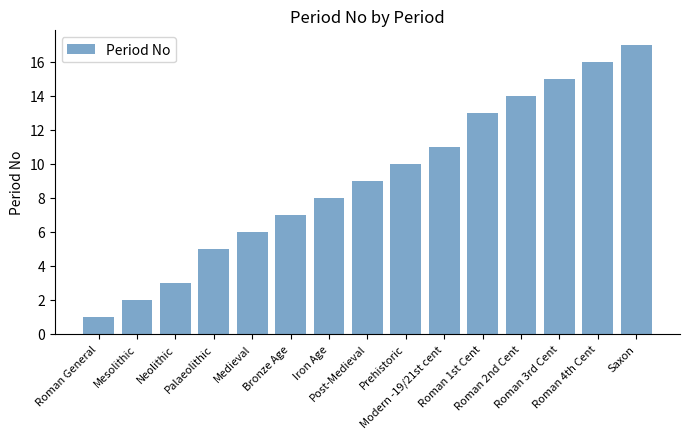

What position from the right is Post-Medieval?

8